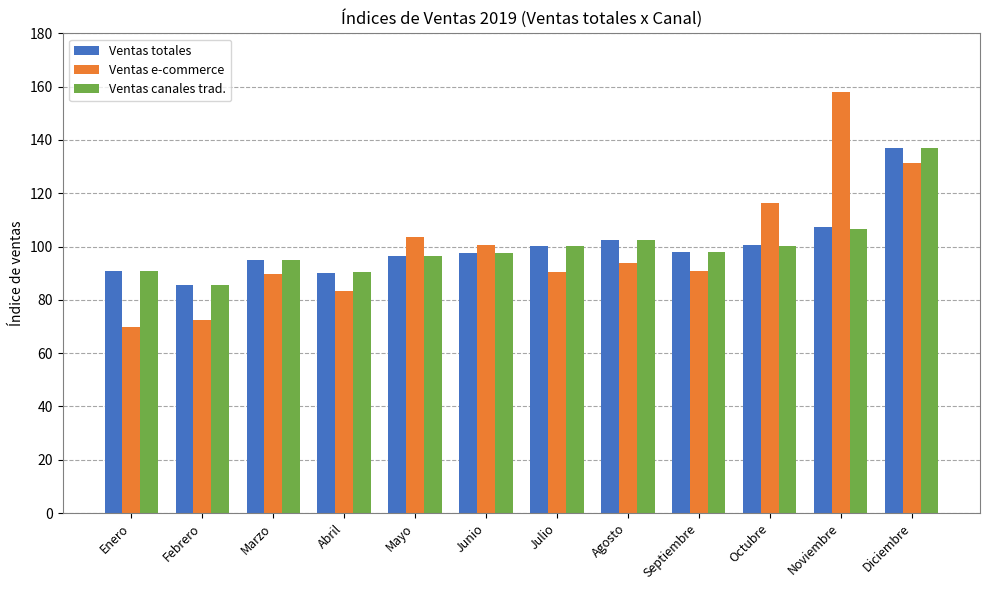

The Ventas totales series shows 102.3 at Agosto. True or false?

True